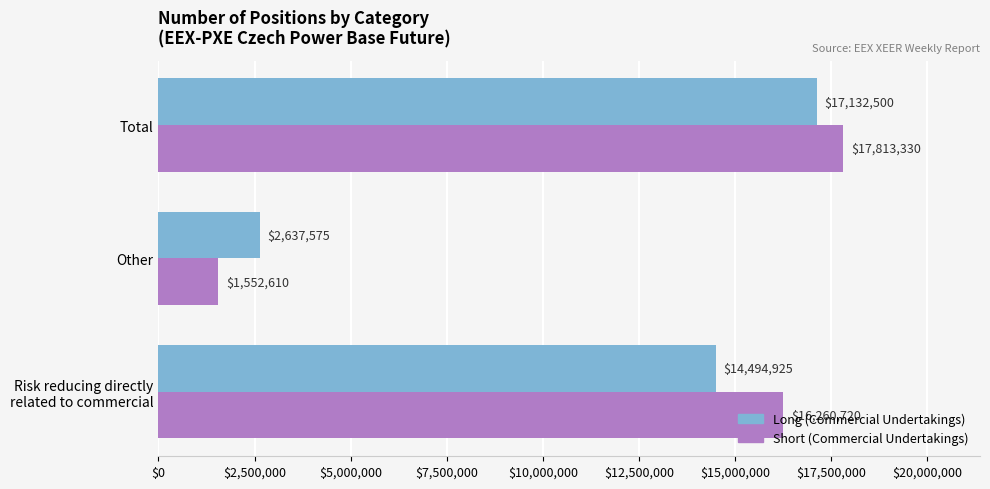

How many values in the Long (Commercial Undertakings) series are below 14494925?

1